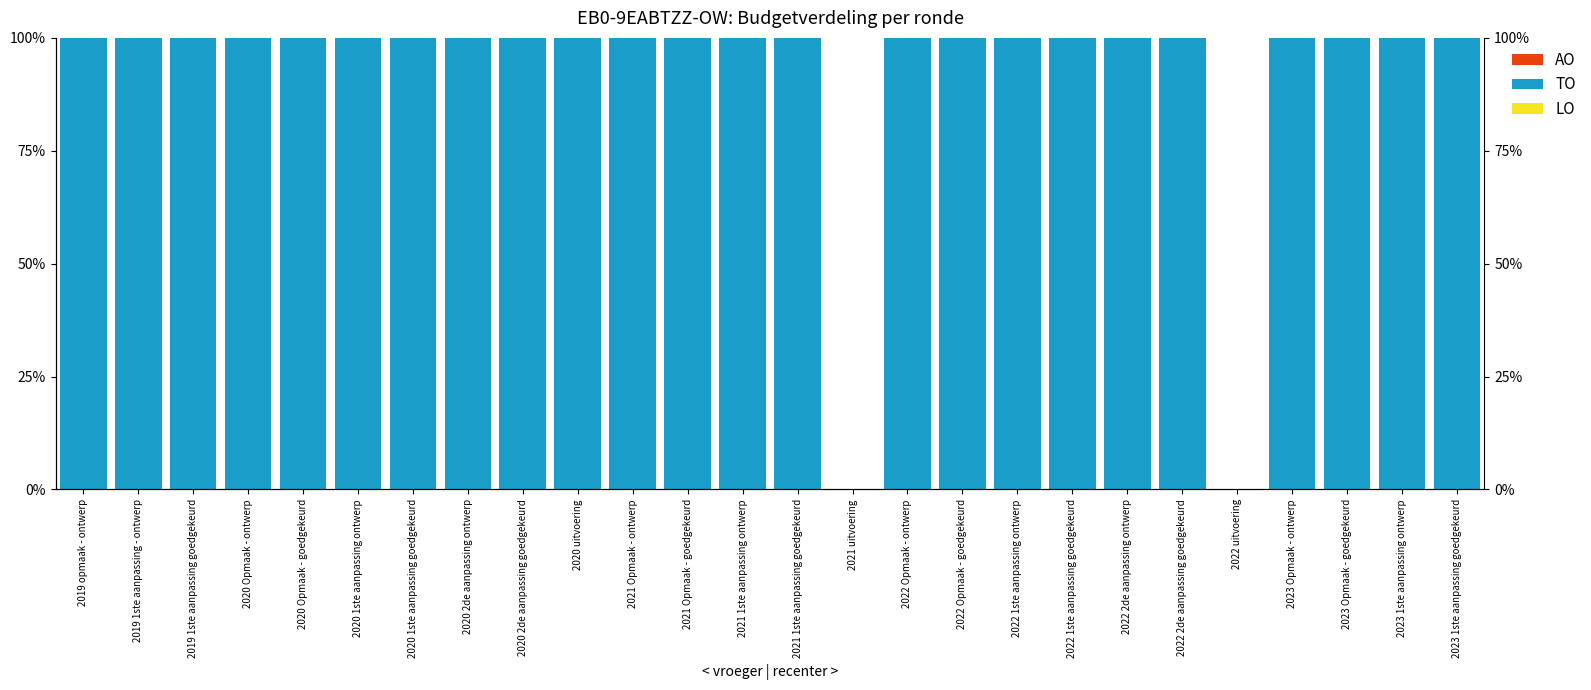

List the labels in order of TO value, smallest first.

2021 uitvoering, 2022 uitvoering, 2019 opmaak - ontwerp, 2019 1ste aanpassing - ontwerp, 2019 1ste aanpassing goedgekeurd, 2020 Opmaak - ontwerp, 2020 Opmaak - goedgekeurd, 2020 1ste aanpassing ontwerp, 2020 1ste aanpassing goedgekeurd, 2020 2de aanpassing ontwerp, 2020 2de aanpassing goedgekeurd, 2020 uitvoering, 2021 Opmaak - ontwerp, 2021 Opmaak - goedgekeurd, 2021 1ste aanpassing ontwerp, 2021 1ste aanpassing goedgekeurd, 2022 Opmaak - ontwerp, 2022 Opmaak - goedgekeurd, 2022 1ste aanpassing ontwerp, 2022 1ste aanpassing goedgekeurd, 2022 2de aanpassing ontwerp, 2022 2de aanpassing goedgekeurd, 2023 Opmaak - ontwerp, 2023 Opmaak - goedgekeurd, 2023 1ste aanpassing ontwerp, 2023 1ste aanpassing goedgekeurd